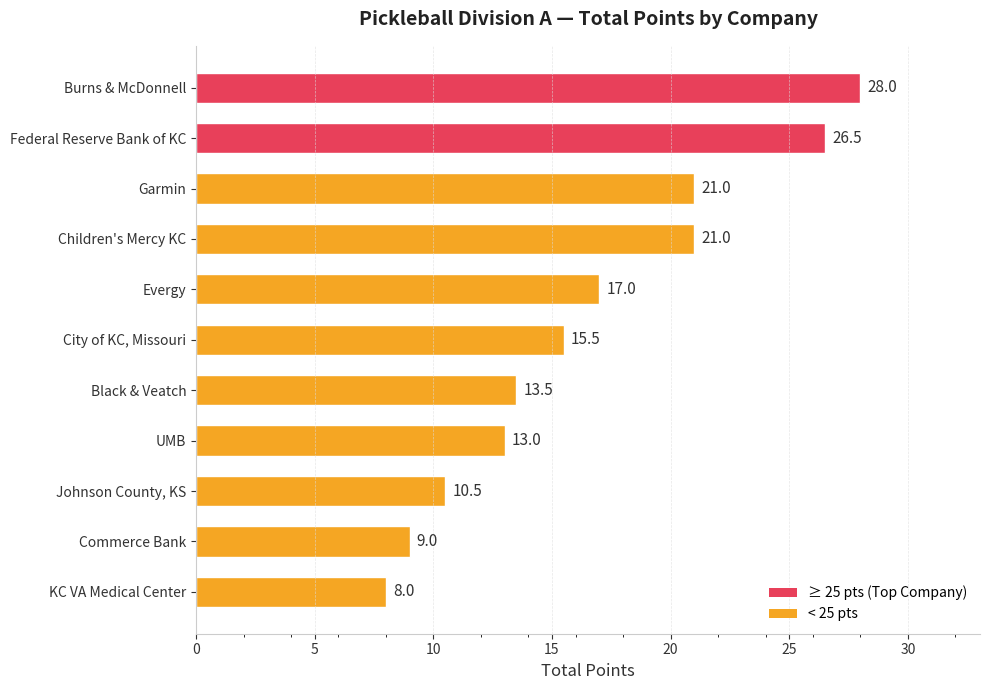

What is the maximum value shown in the chart?

28.0